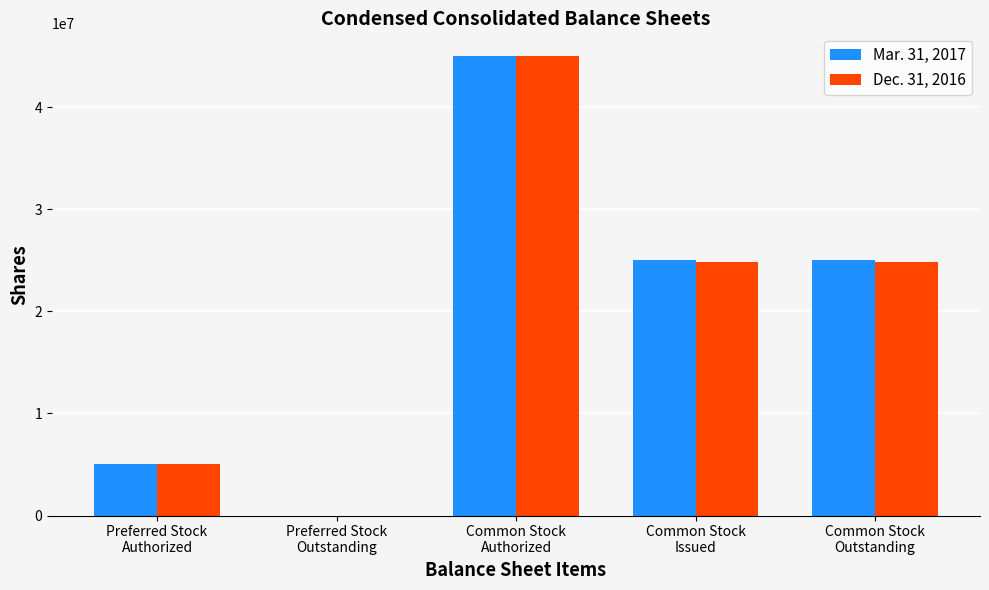

What are all the series names shown in the legend?

Mar. 31, 2017, Dec. 31, 2016